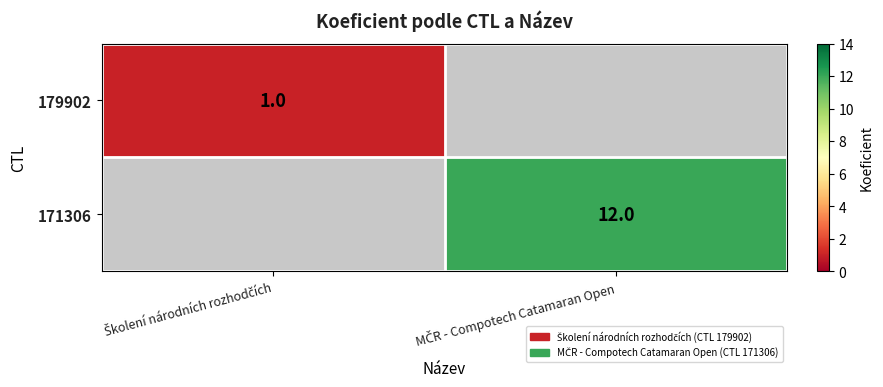

Rank the series at MČR - Compotech Catamaran Open from lowest to highest value.

179902, 171306